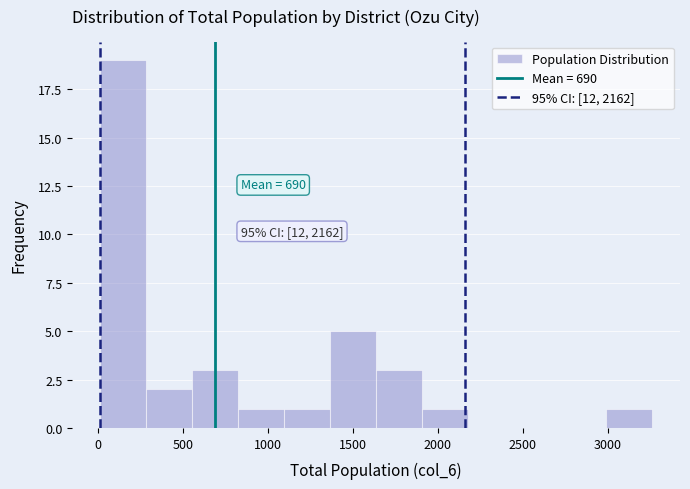

Which range on the x-axis has the tallest bar?

0 to 300